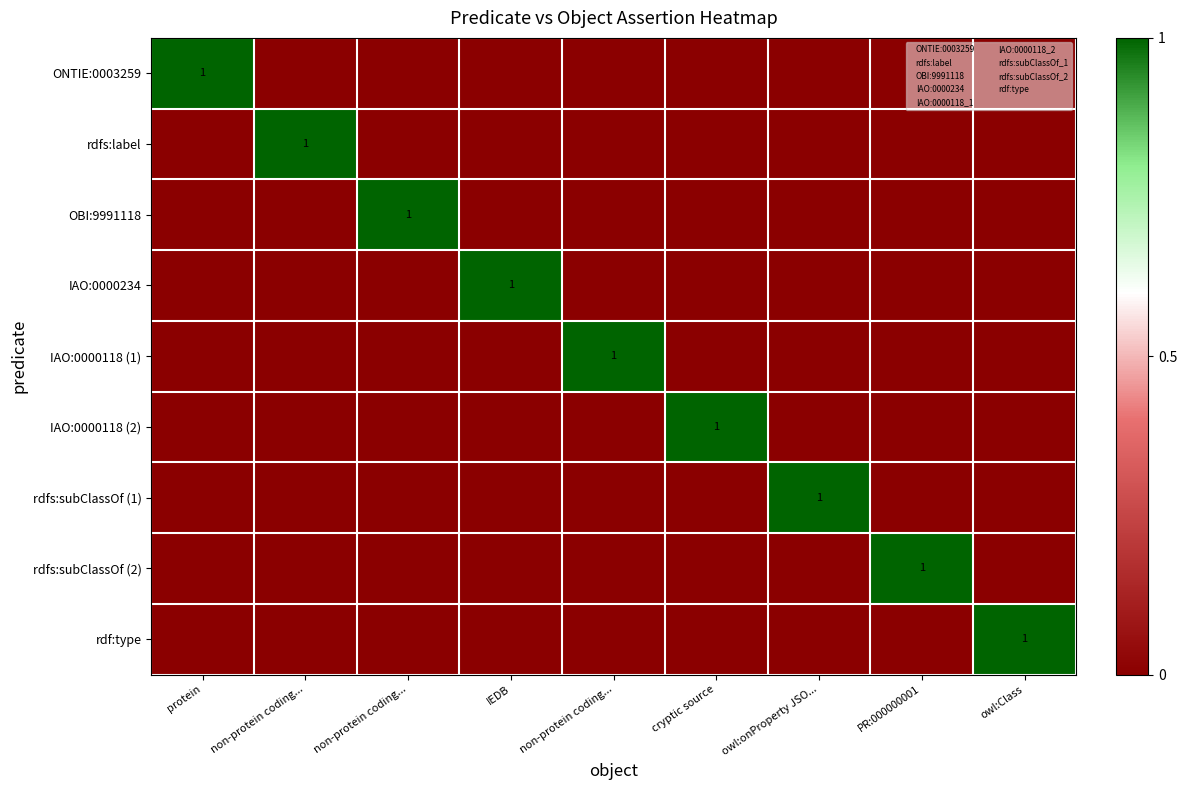

Which series has the largest total across all categories?

ONTIE:0003259